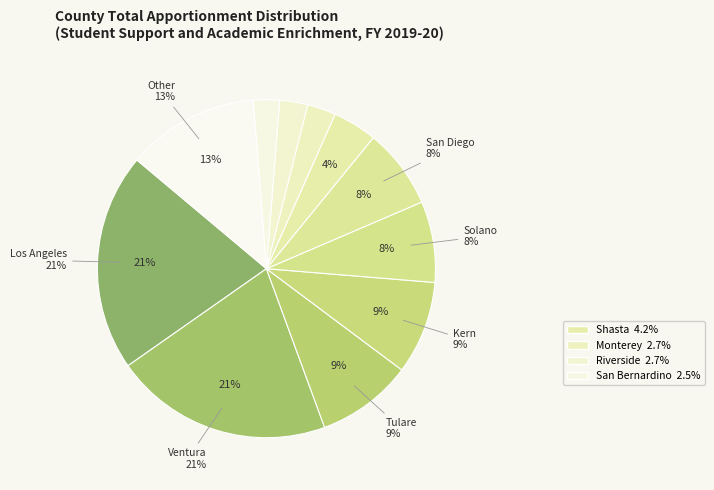

What percentage is the Other slice, to the nearest percent?

13%